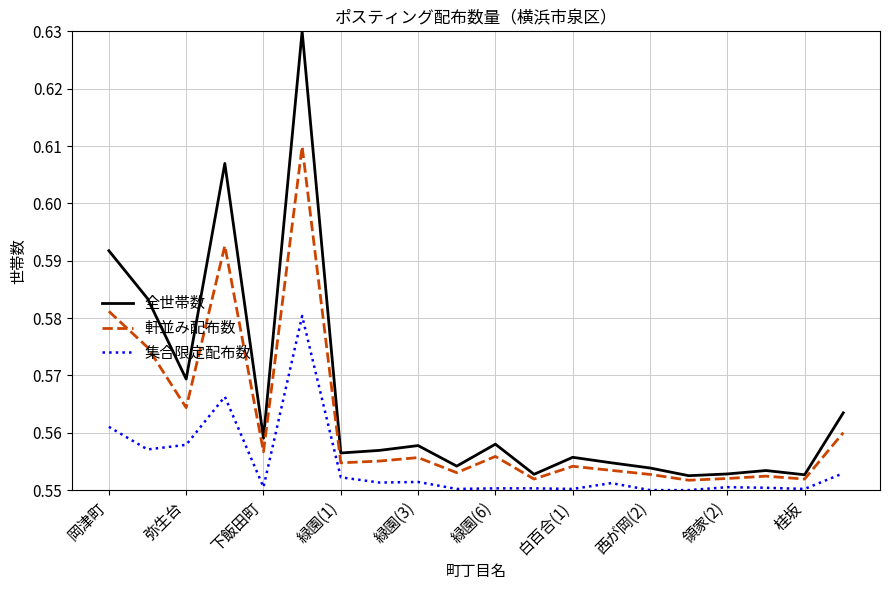

What is the sum of all 全世帯数 values?

11.3